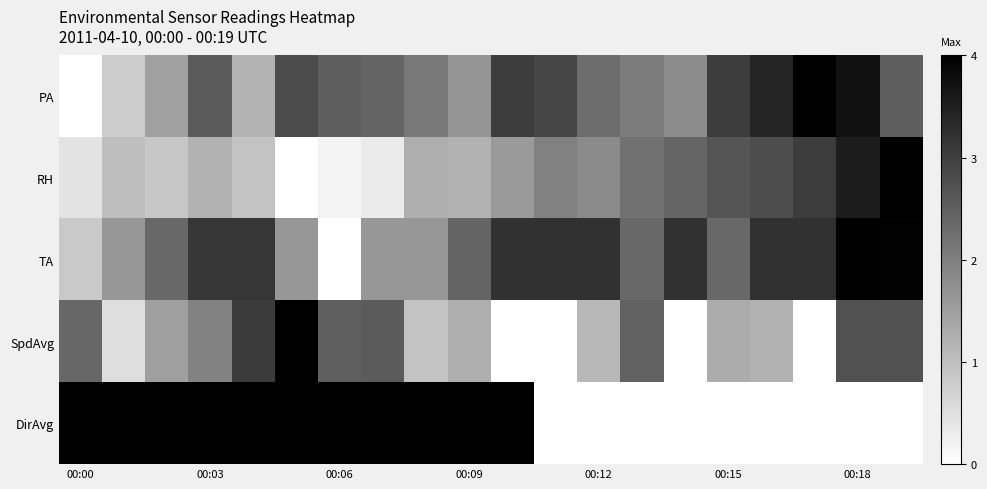

How many categories are shown in the chart?

20